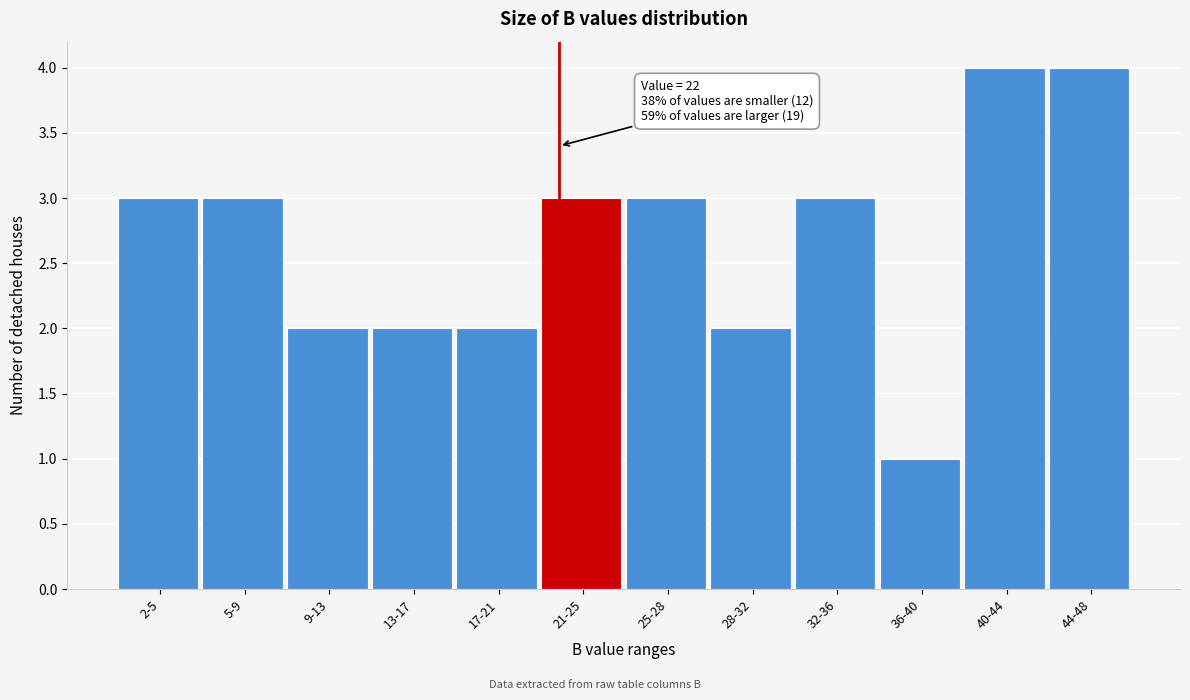

Reading left to right, extract all data points from this chart.

2-5=3	5-9=3	9-13=2	13-17=2	17-21=2	21-25=3	25-28=3	28-32=2	32-36=3	36-40=1	40-44=4	44-48=4